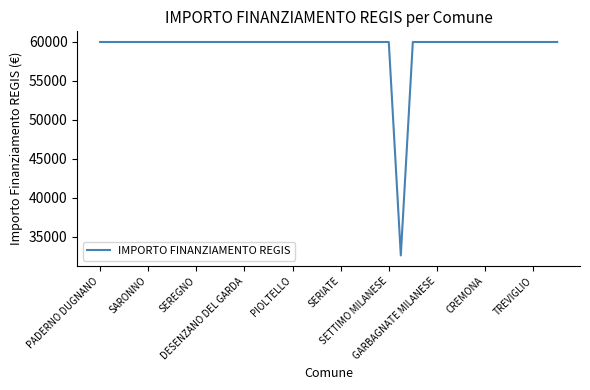

What is the greatest value displayed?

59966